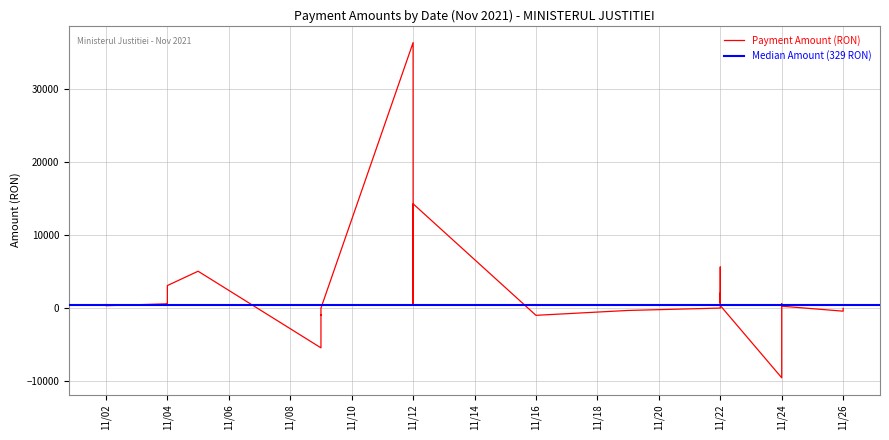

Rank the categories by value from highest to lowest.

2021-11-12, 2021-11-12, 2021-11-12, 2021-11-22, 2021-11-12, 2021-11-05, 2021-11-04, 2021-11-22, 2021-11-22, 2021-11-12, 2021-11-22, 2021-11-24, 2021-11-04, 2021-11-04, 2021-11-02, 2021-11-12, 2021-11-22, 2021-11-02, 2021-11-24, 2021-11-24, 2021-11-24, 2021-11-22, 2021-11-09, 2021-11-26, 2021-11-19, 2021-11-26, 2021-11-09, 2021-11-09, 2021-11-16, 2021-11-24, 2021-11-09, 2021-11-24